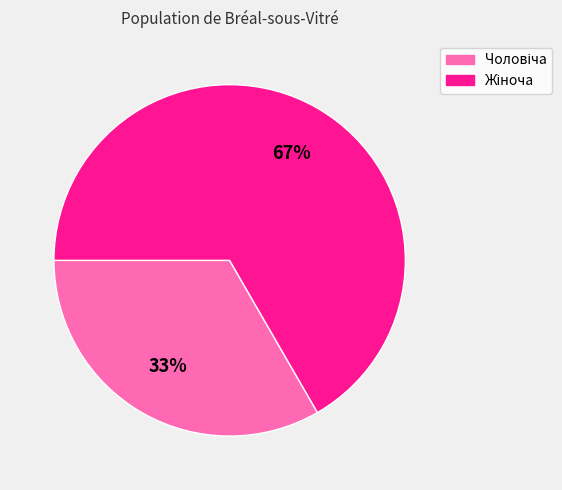

To the nearest percent, what is the average slice percentage?

50%